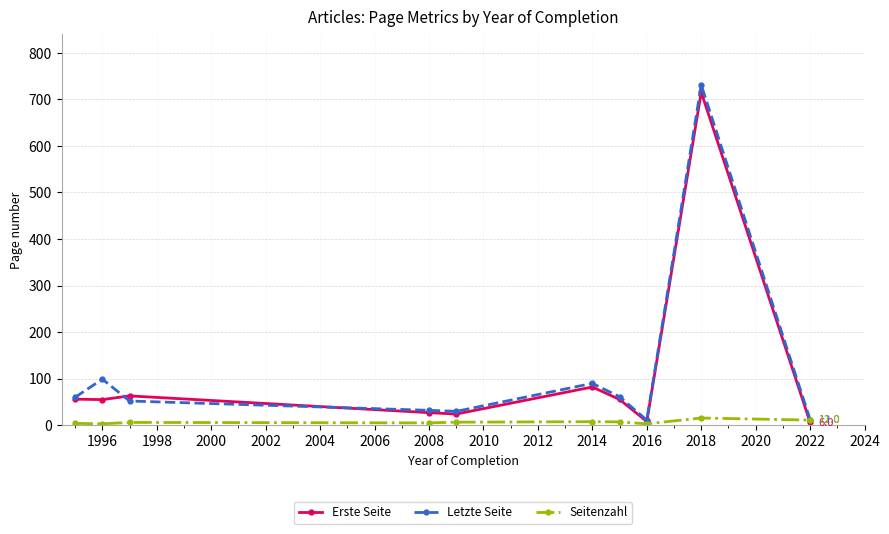

What is the value of the Letzte Seite point at the 5th from the left?

29.8